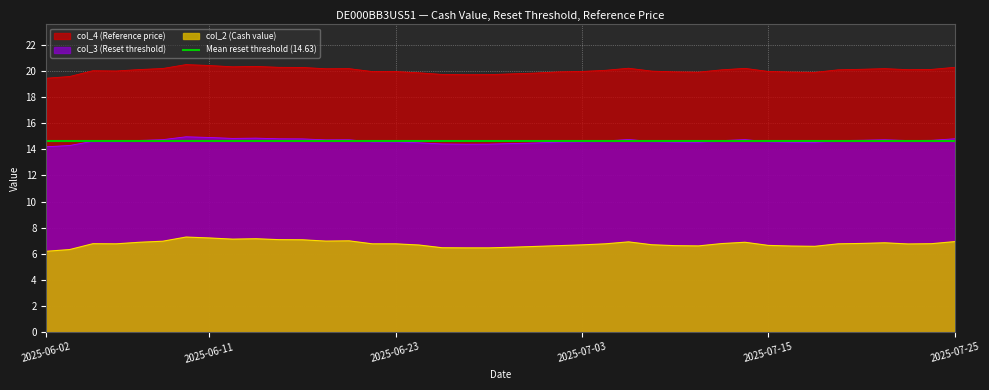

What are all the series names shown in the legend?

col_2, col_3, col_4